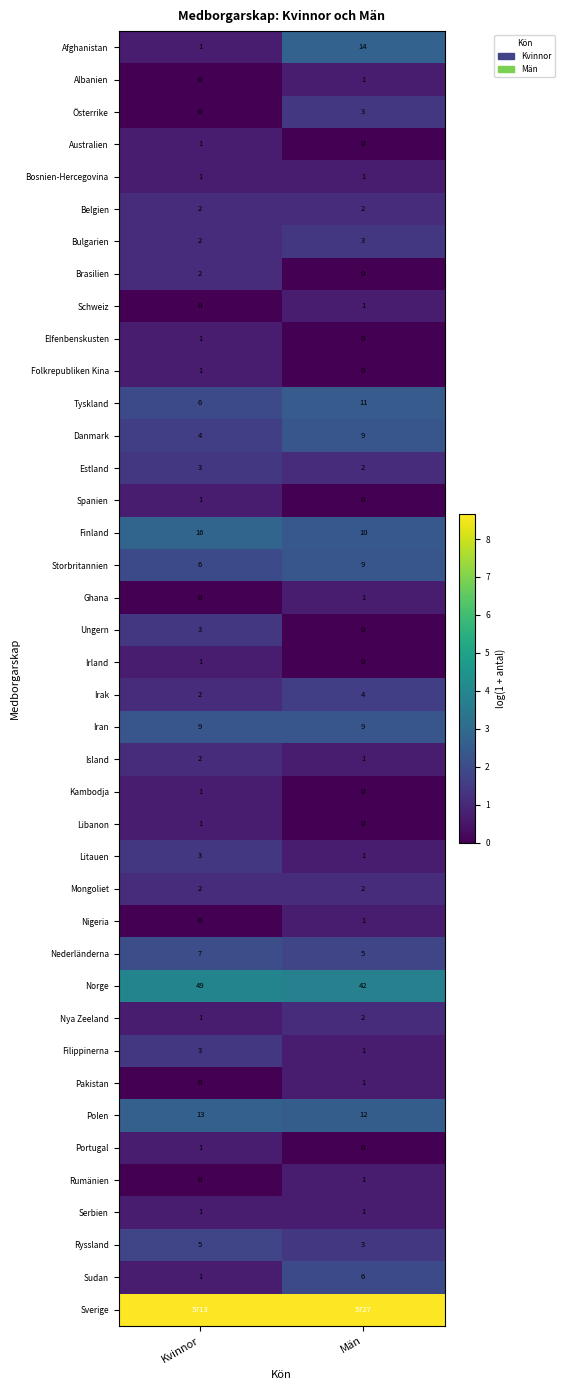

What is the spread (max minus min) of values at Kvinnor?

5713